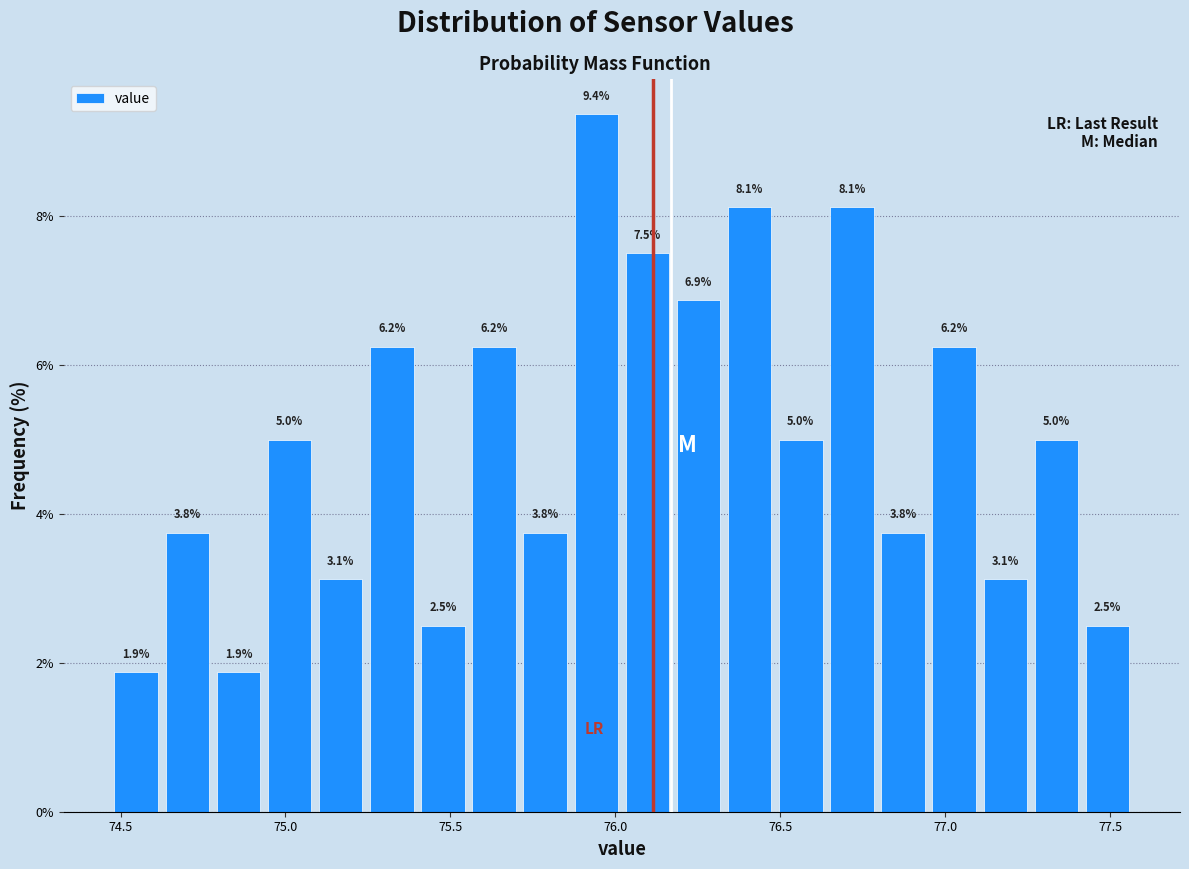

Read against the x-axis, roughly where is the centre of the tallest bar?

75.95